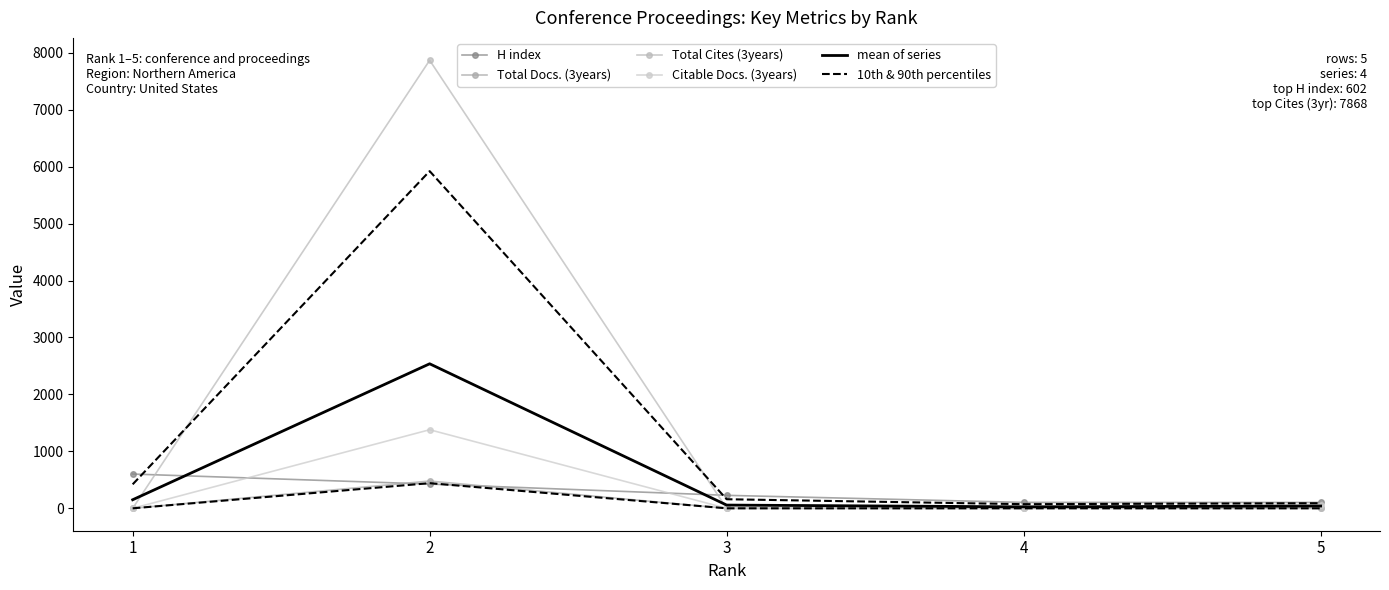

Does the chart have visible grid lines?

No